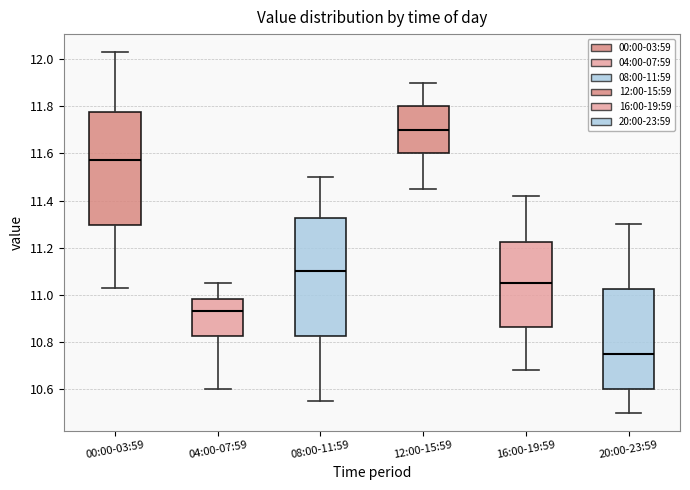

Reading left to right, read every box against the y-axis: the position of its median line, the range the box covers, and the ends of its whiskers. The values are not printed on the chart, so give them approximately, as read against the axis.

00:00-03:59: median 11.58, box 11.30 to 11.78, whiskers 11.04 to 12.04
04:00-07:59: median 10.94, box 10.82 to 10.98, whiskers 10.60 to 11.06
08:00-11:59: median 11.10, box 10.82 to 11.32, whiskers 10.56 to 11.50
12:00-15:59: median 11.70, box 11.60 to 11.80, whiskers 11.46 to 11.90
16:00-19:59: median 11.06, box 10.86 to 11.22, whiskers 10.68 to 11.42
20:00-23:59: median 10.76, box 10.60 to 11.02, whiskers 10.50 to 11.30